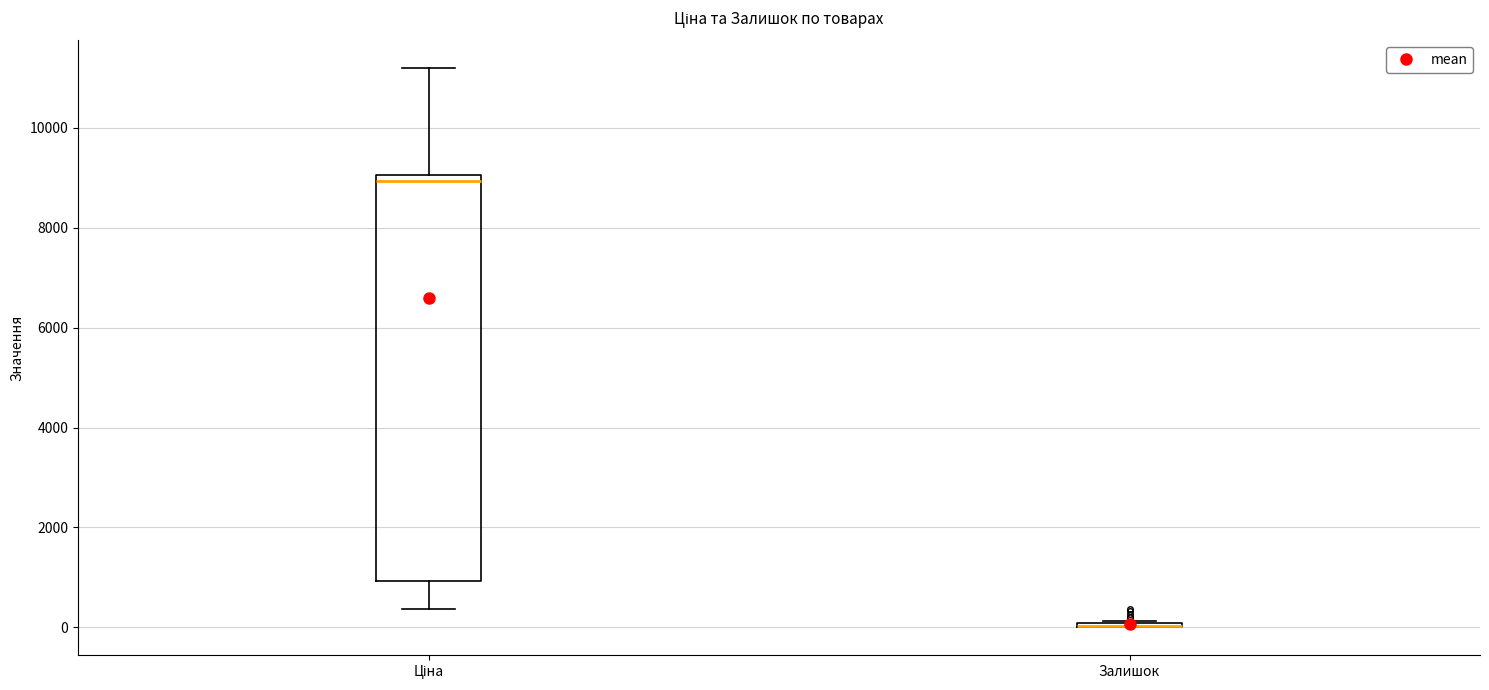

Reading left to right, read every box against the y-axis: the position of its median line, the range the box covers, and the ends of its whiskers. The values are not printed on the chart, so give them approximately, as read against the axis.

Ціна: median 9000 (just below the box's upper edge), box 1000 to 9000, whiskers 400 to 11200
Залишок: box collapsed to a line at 0, whiskers 0 to 200